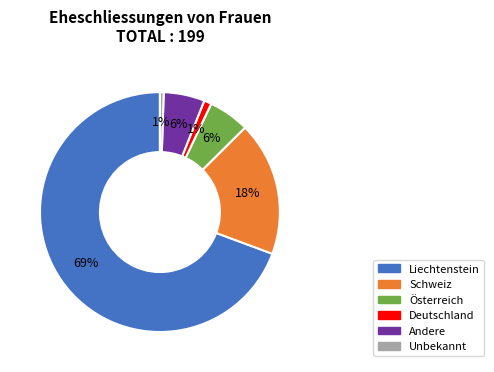

Does Liechtenstein represent more than half of the total?

Yes